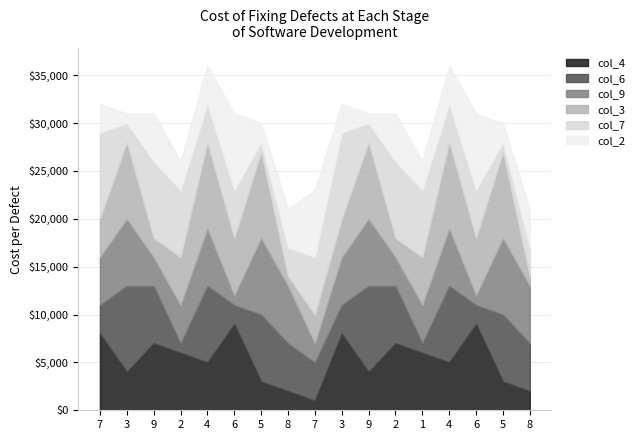

Rank the series by their maximum value, from highest to lowest.

col_4, col_6, col_3, col_7, col_9, col_2